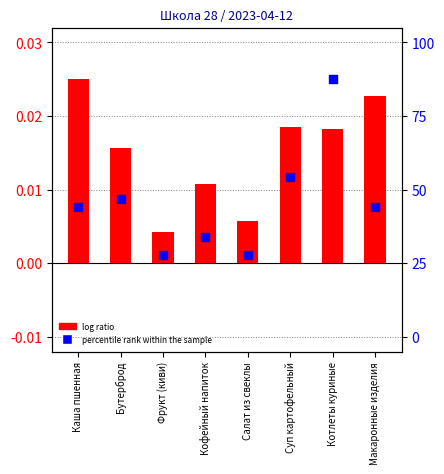

Which series reaches the minimum Y coordinate?

percentile rank within the sample